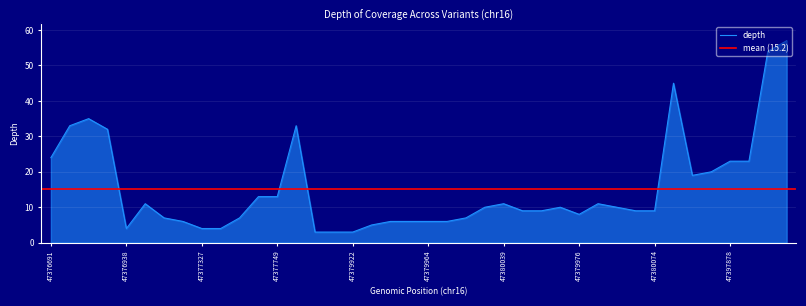

At which label is the value closest to 30?

47376829